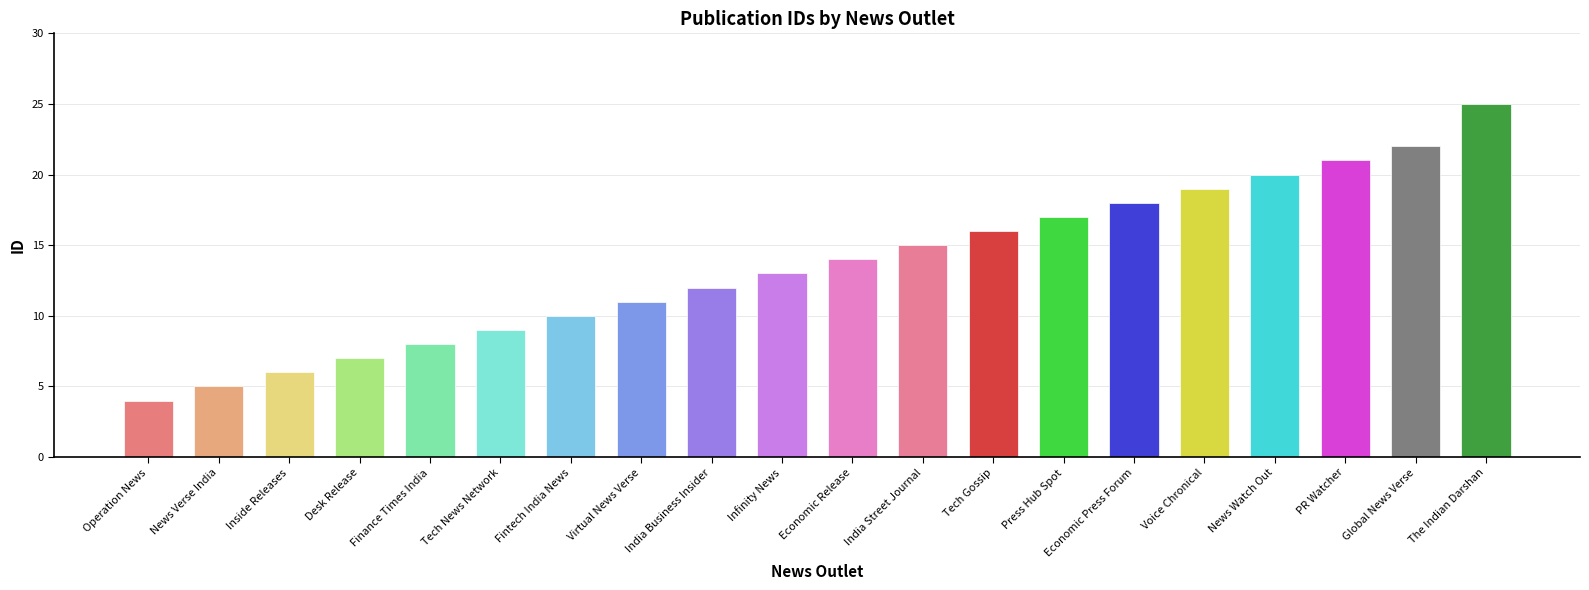

What is the greatest value displayed?

25